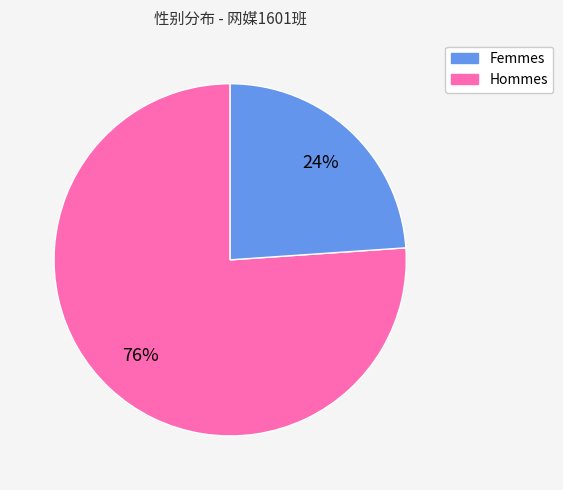

To the nearest percent, what is the average slice percentage?

50%